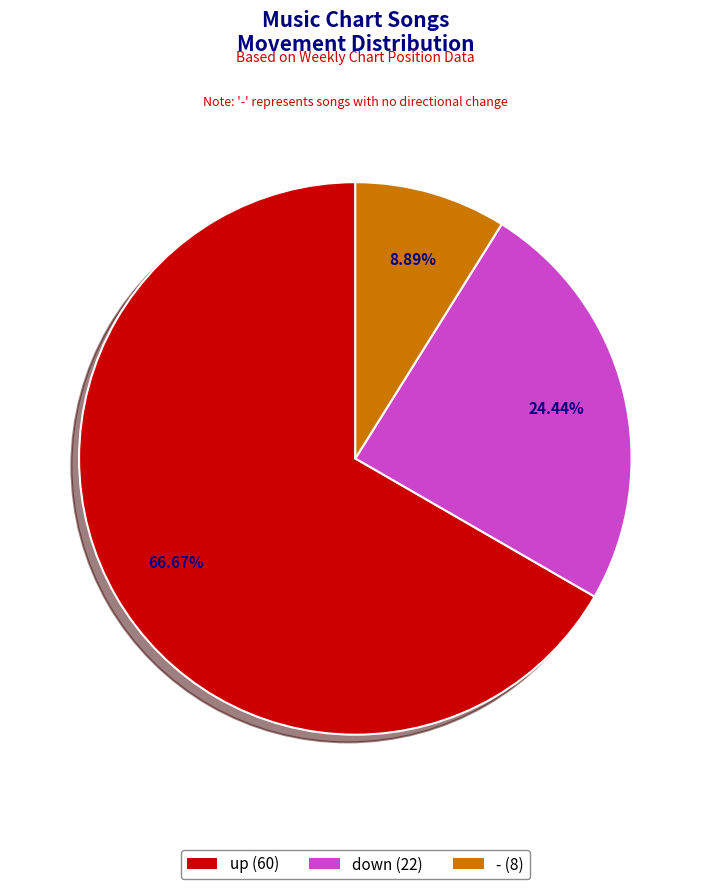

What is the largest slice in the pie chart?

up